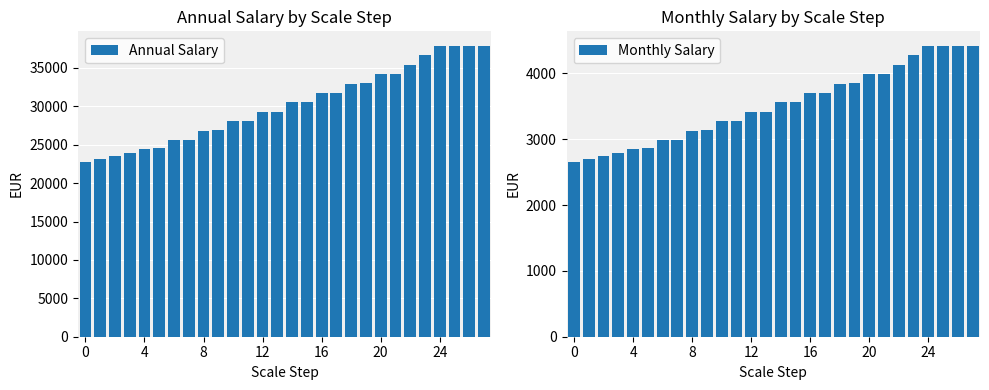

What value does the Annual Salary series have at 18?

32955.2